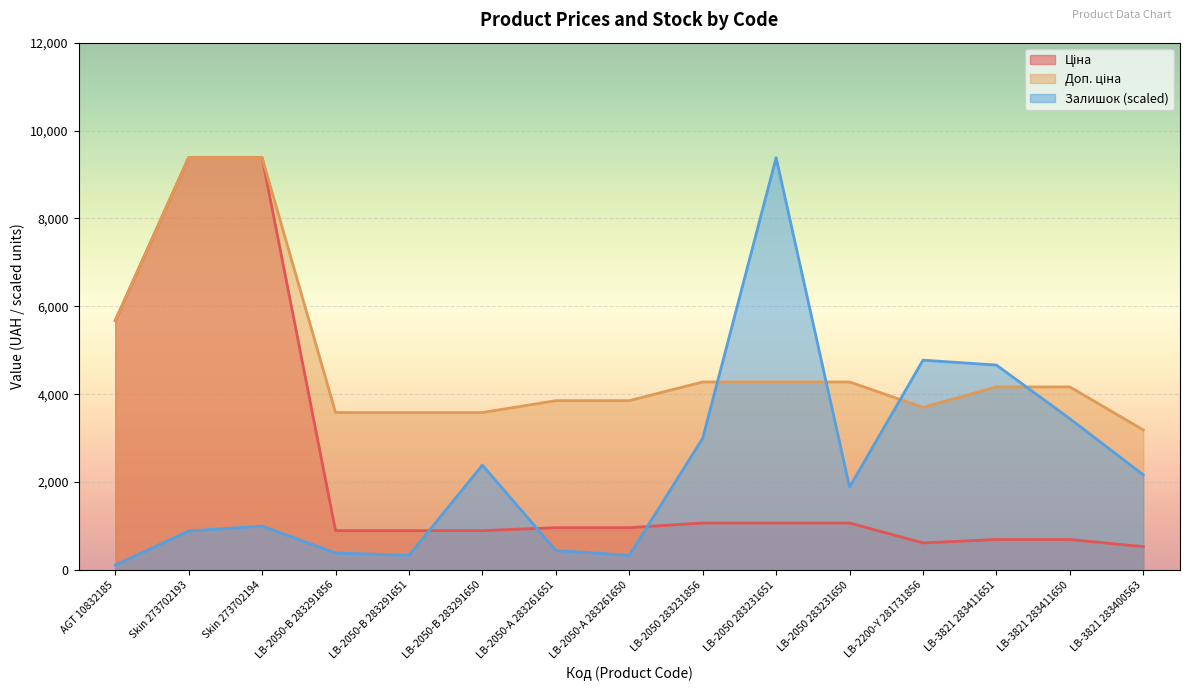

What is the spread (max minus min) of values at LB-3821 283411650?

3471.3